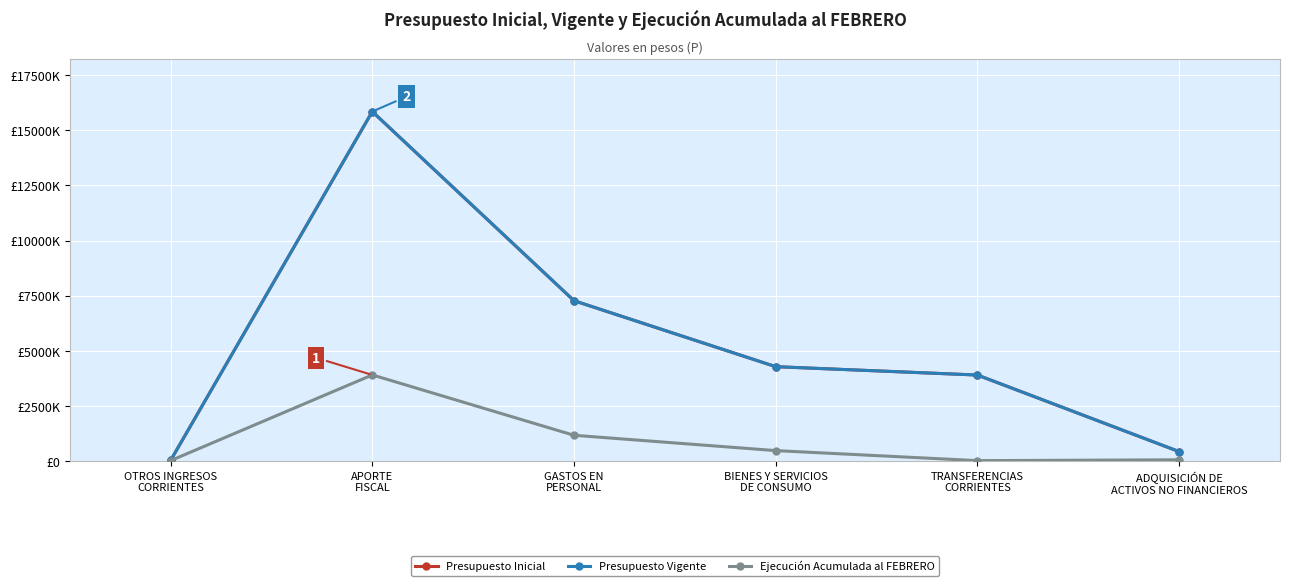

Which series has the largest total across all categories?

Presupuesto Inicial